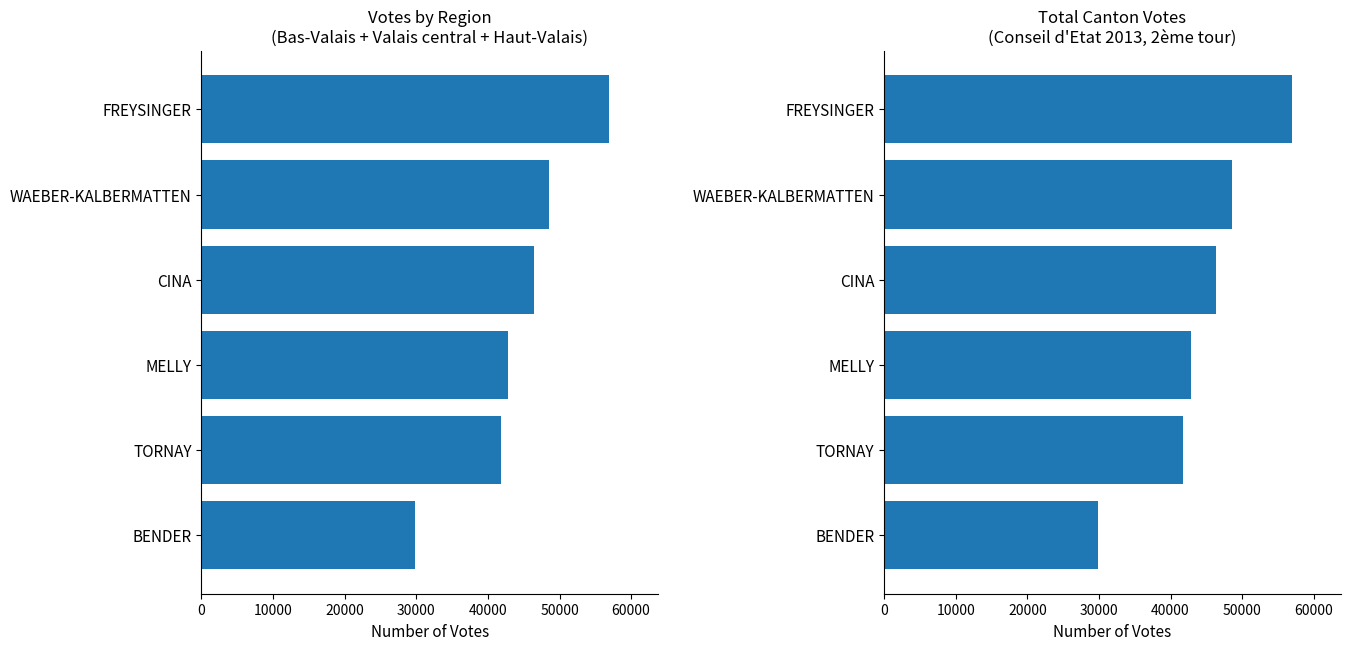

At how many categories does at least one series exceed 38808?

5